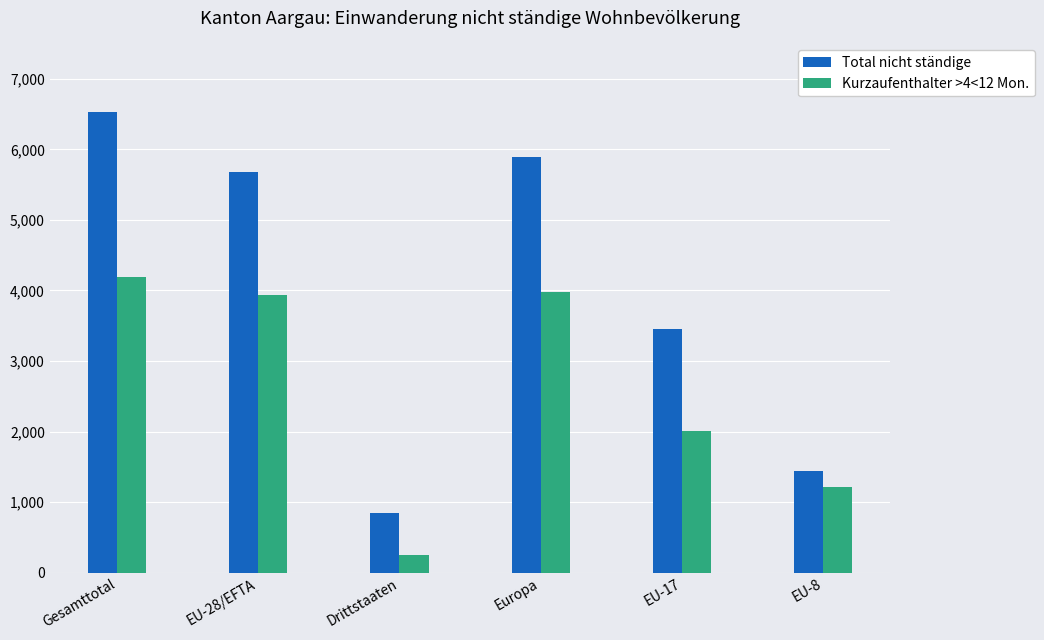

What is the total value across all series at EU-17?

5465